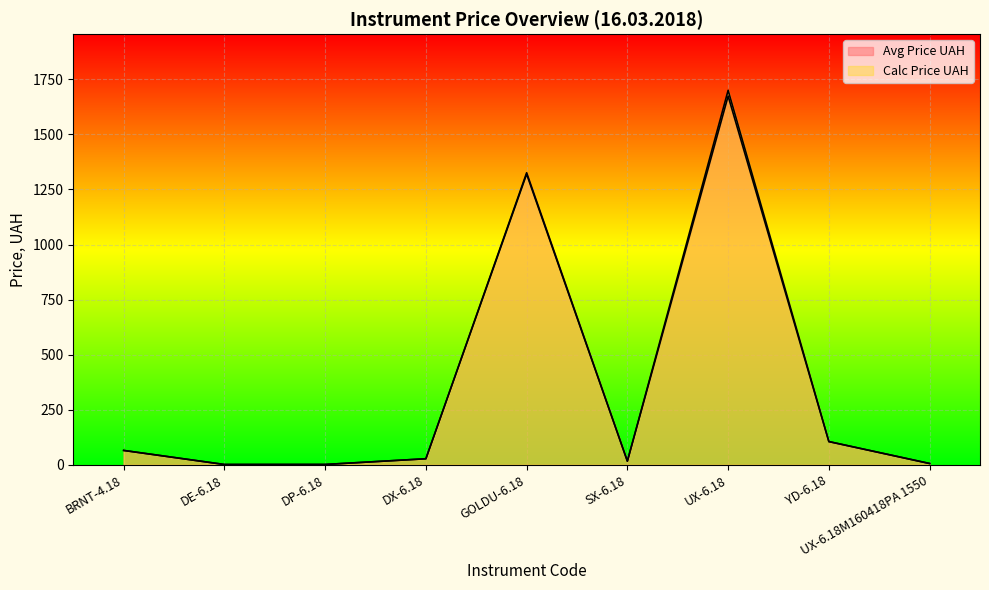

How many distinct data groups are displayed?

2